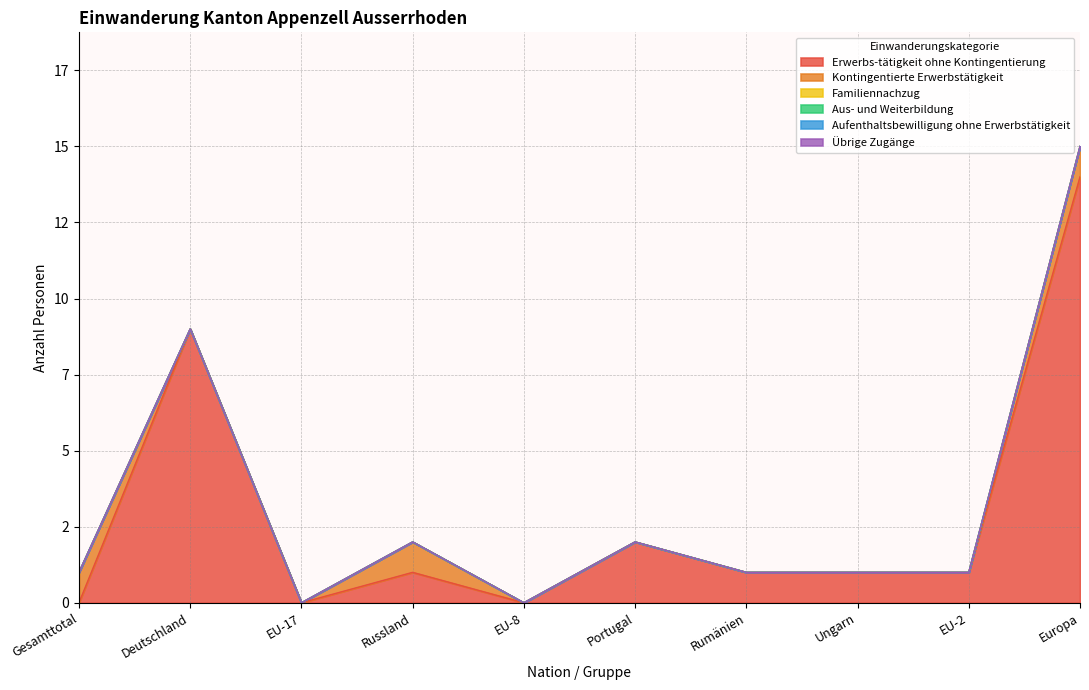

What is the spread (max minus min) of values at Russland?

1